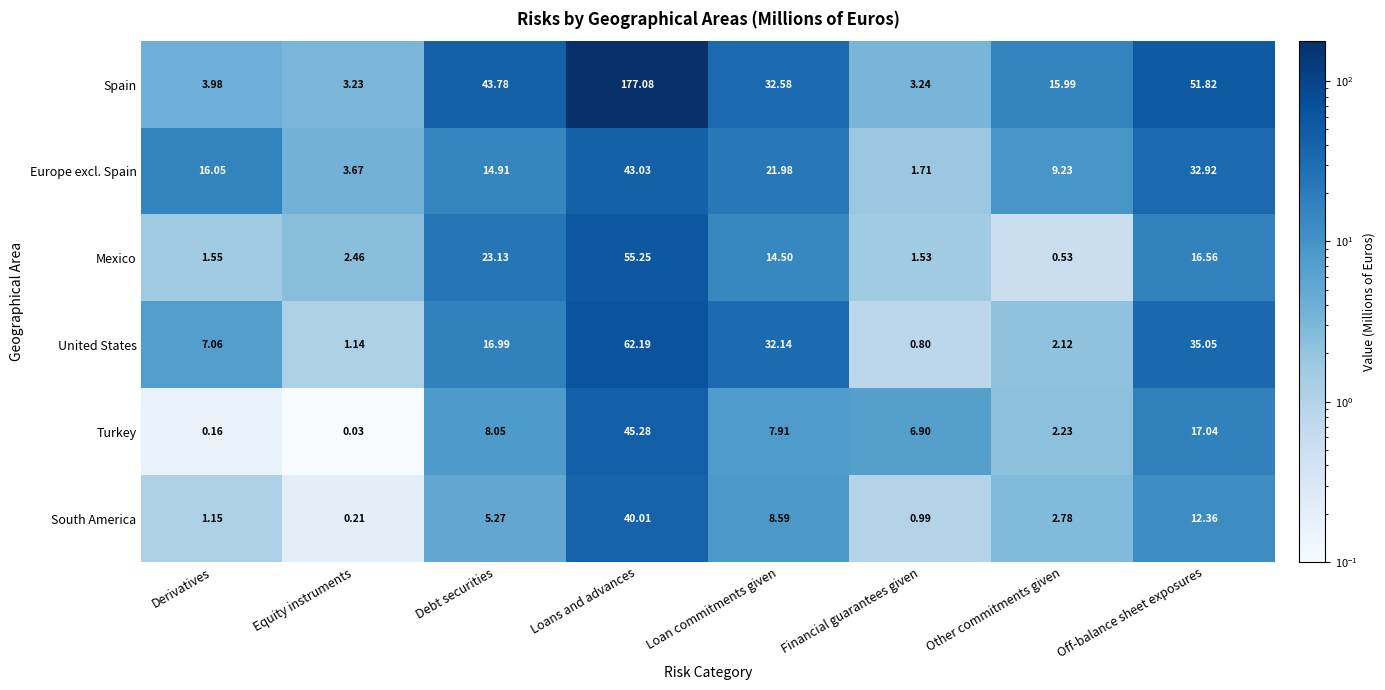

How many series are shown in this chart?

6